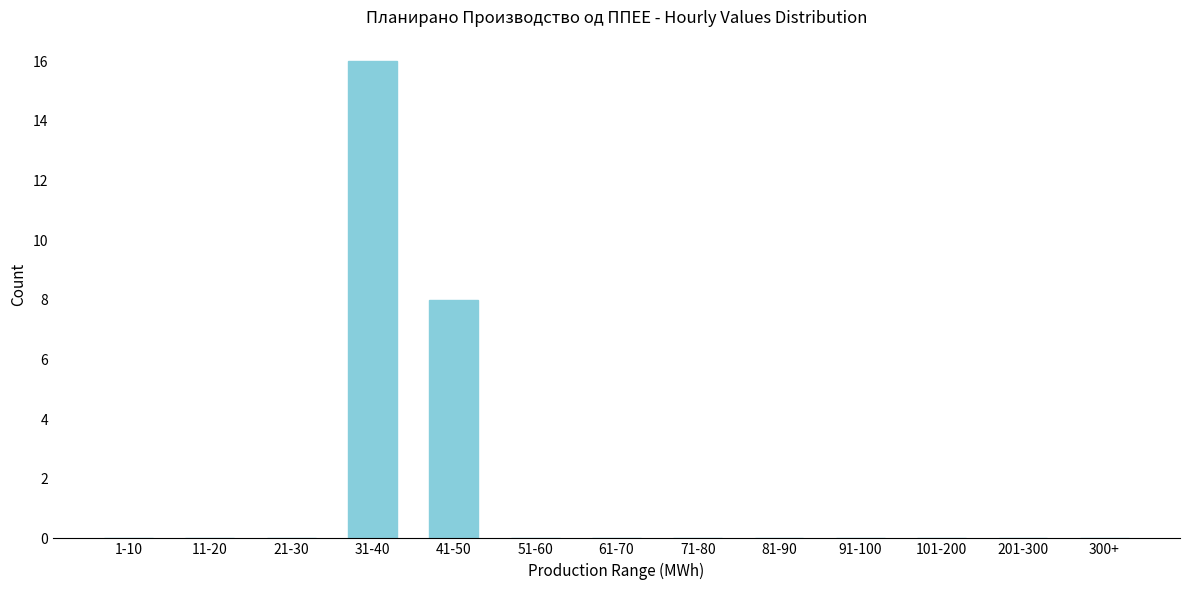

Reading right to left, what are all the values shown in this chart?

300+=0	201-300=0	101-200=0	91-100=0	81-90=0	71-80=0	61-70=0	51-60=0	41-50=8	31-40=16	21-30=0	11-20=0	1-10=0